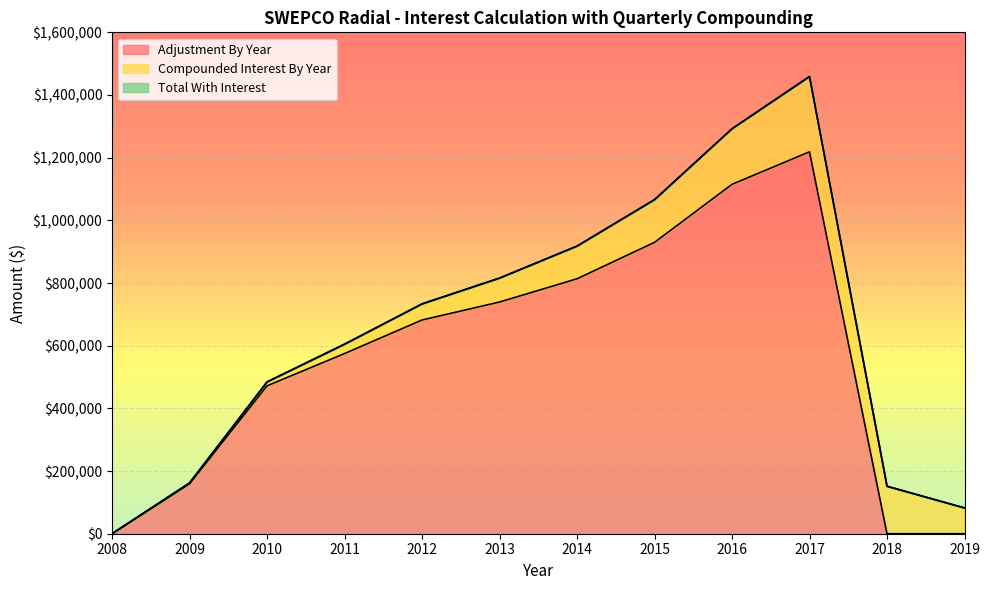

True or false: Total With Interest and Adjustment By Year intersect in this chart.

False